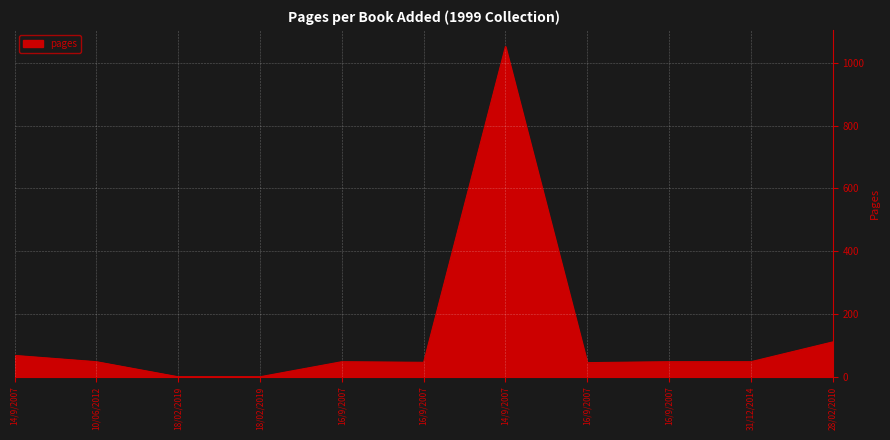

How many series are shown in this chart?

1